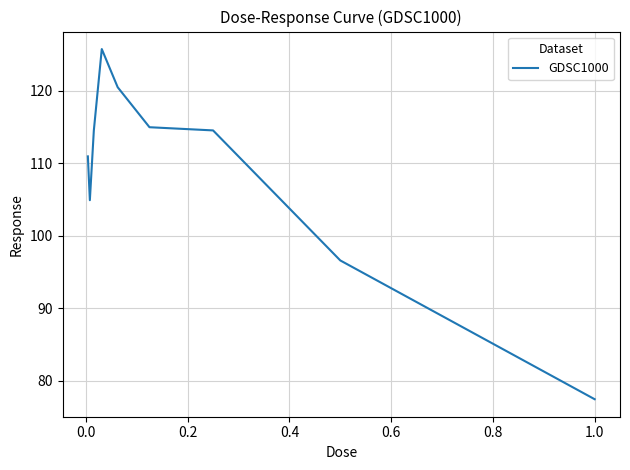

What is the maximum value shown in the chart?

125.7